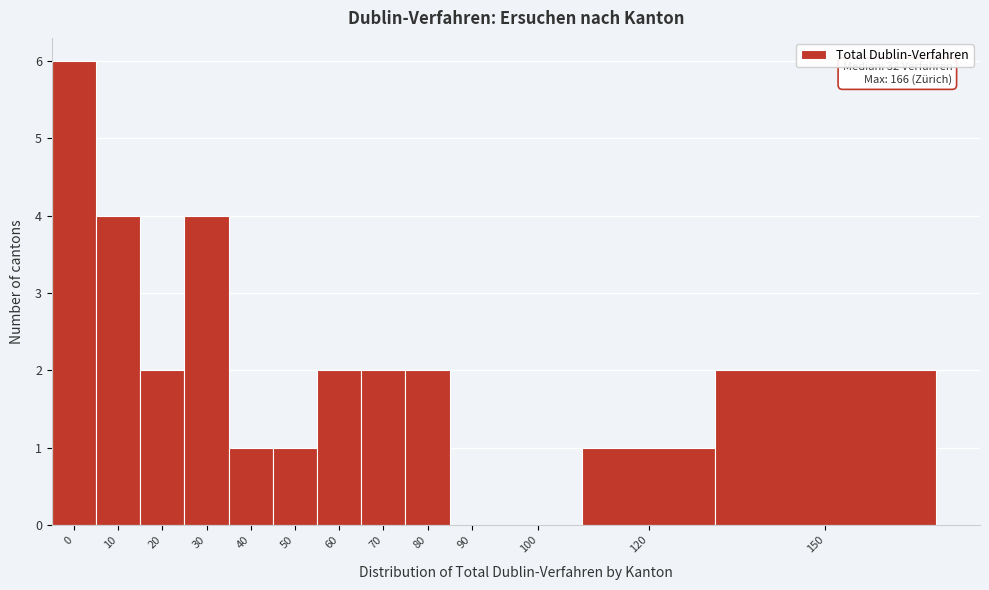

Reading left to right, what are all the values shown in this chart?

0=6	10=4	20=2	30=4	40=1	50=1	60=2	70=2	80=2	90=0	100=0	120=1	150=2